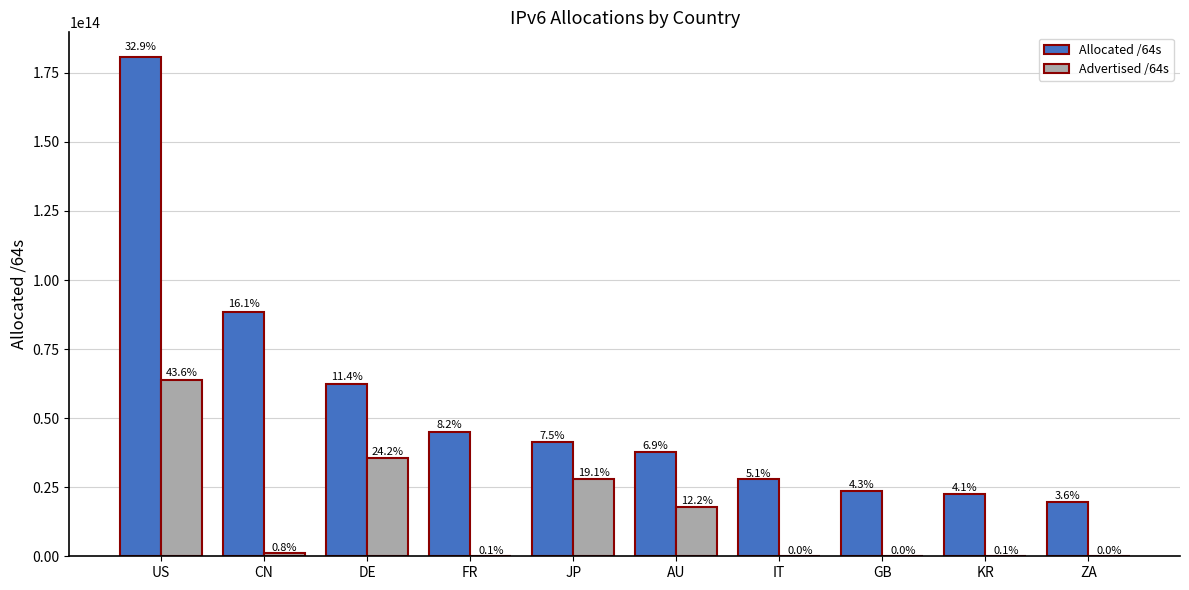

What are all the series names shown in the legend?

Allocated /64s, Advertised /64s